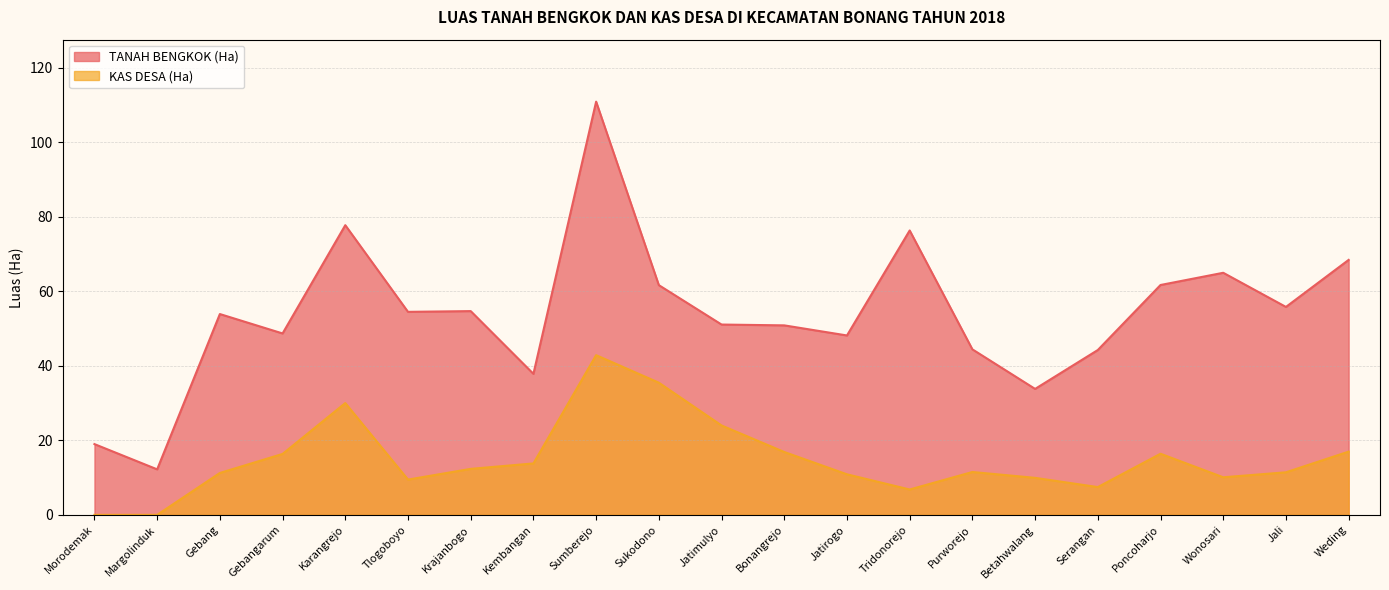

Is it true that TANAH BENGKOK (Ha) equals 53.9 at Gebang?

True